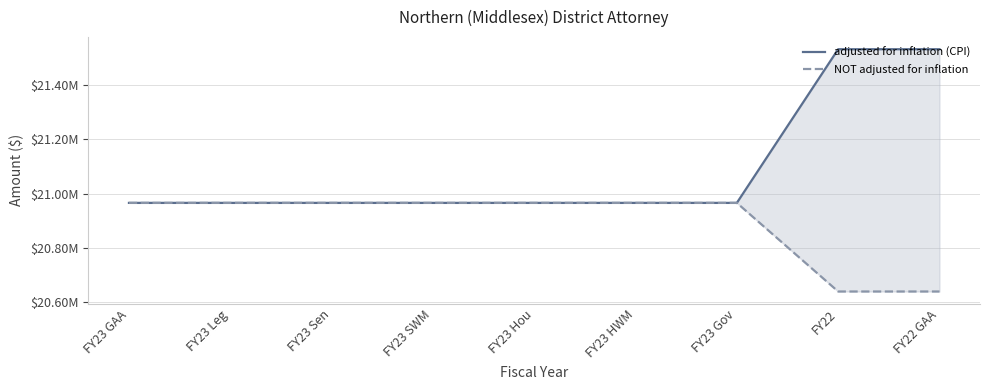

What position from the right is FY23 Gov?

3